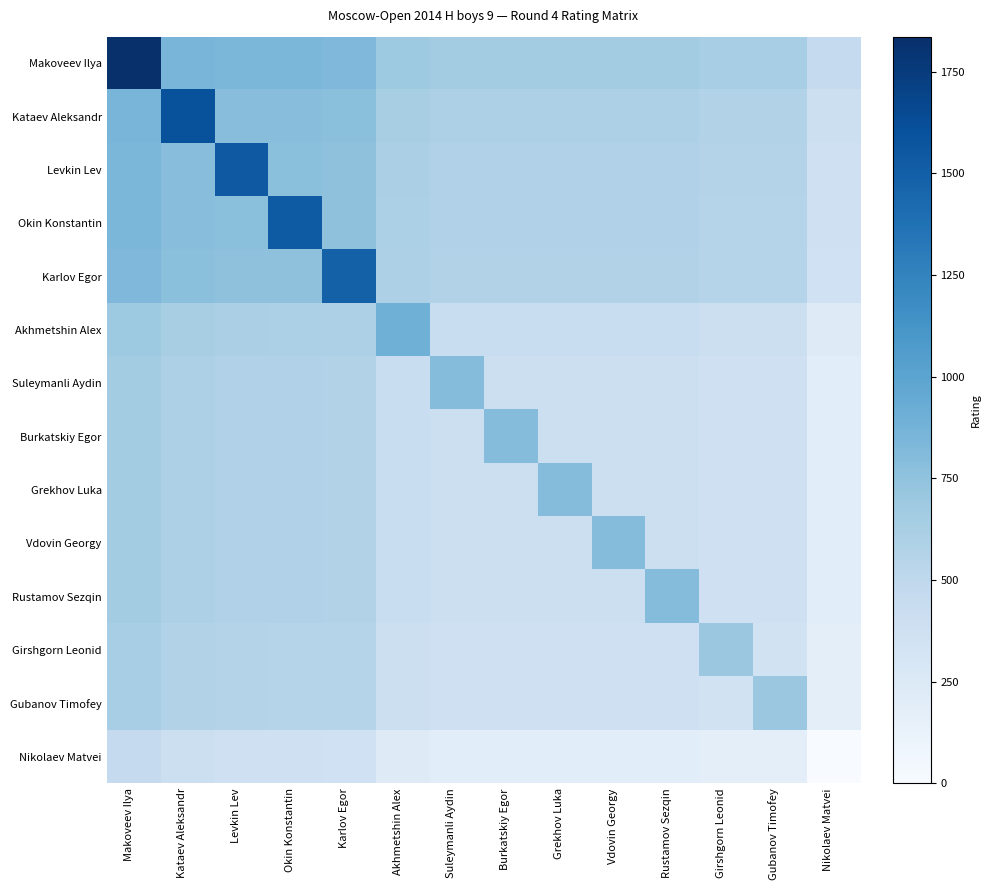

At Vdovin Georgy, list the series in order from largest to smallest.

Vdovin Georgy, Makoveev Ilya, Kataev Aleksandr, Levkin Lev, Okin Konstantin, Karlov Egor, Akhmetshin Alex, Suleymanli Aydin, Burkatskiy Egor, Grekhov Luka, Rustamov Sezqin, Girshgorn Leonid, Gubanov Timofey, Nikolaev Matvei